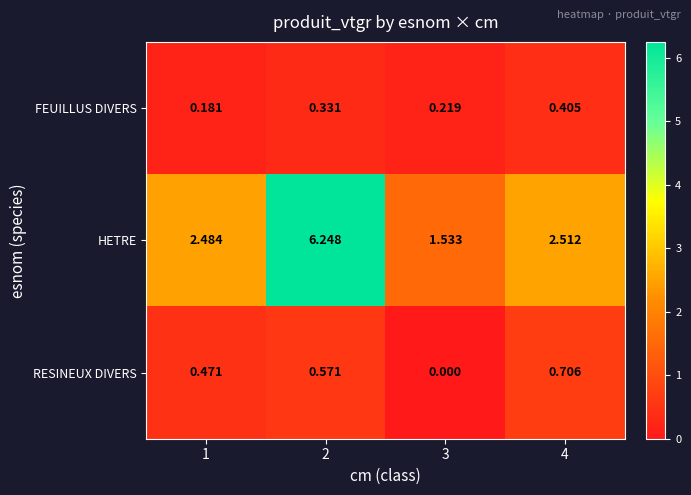

Rank the series at 2 from lowest to highest value.

FEUILLUS DIVERS, RESINEUX DIVERS, HETRE